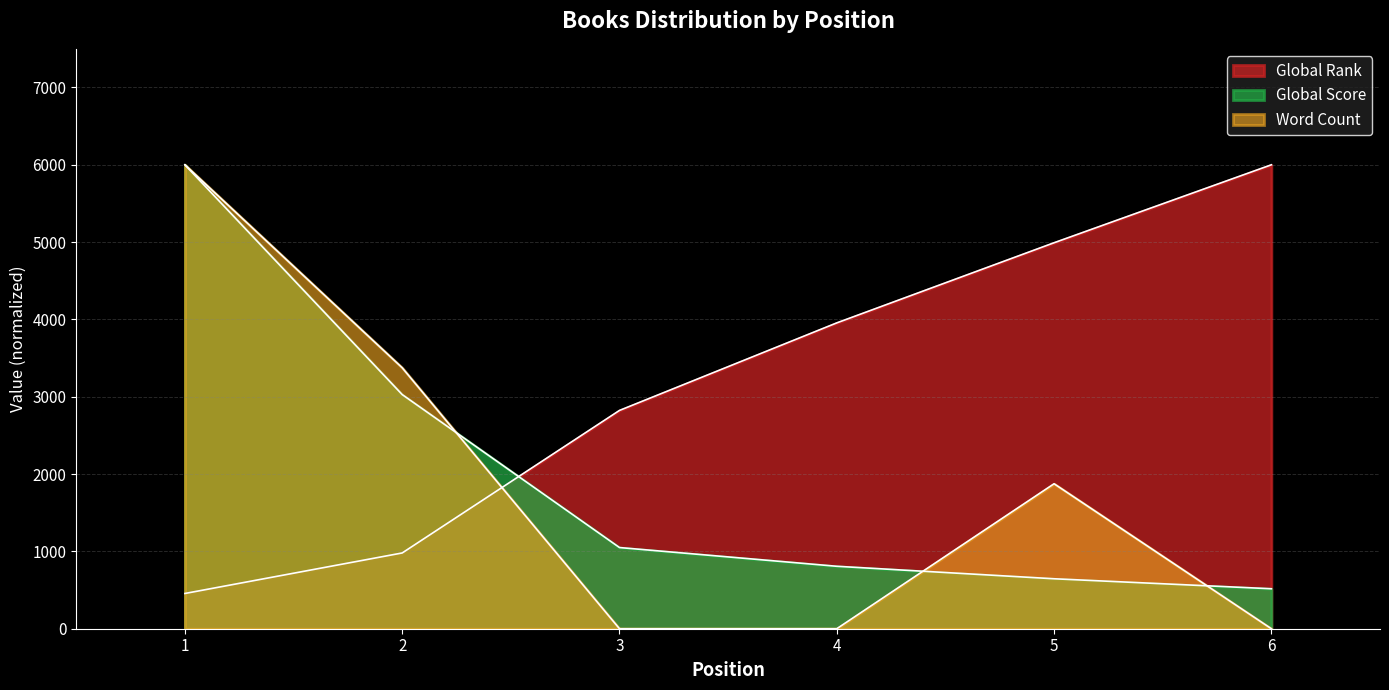

What value does the Global Score series have at 5?

646.0